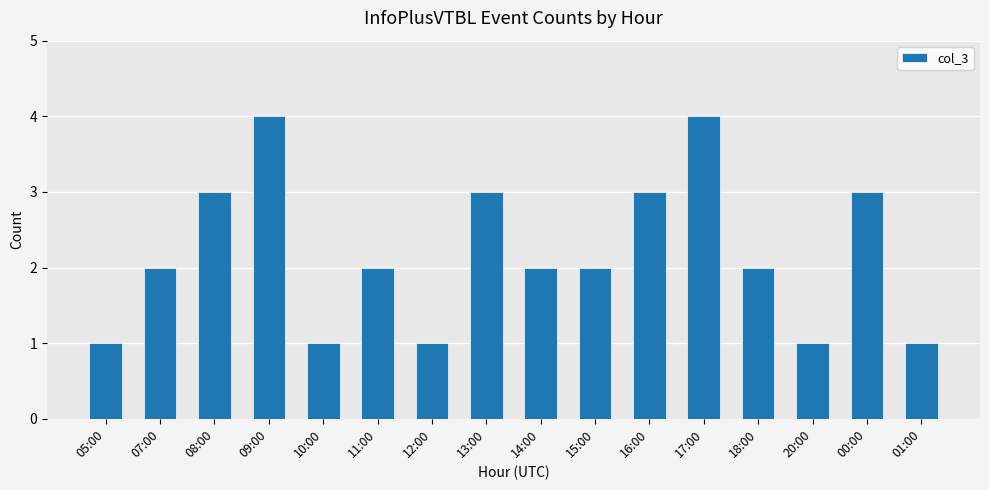

How many series are shown in this chart?

1